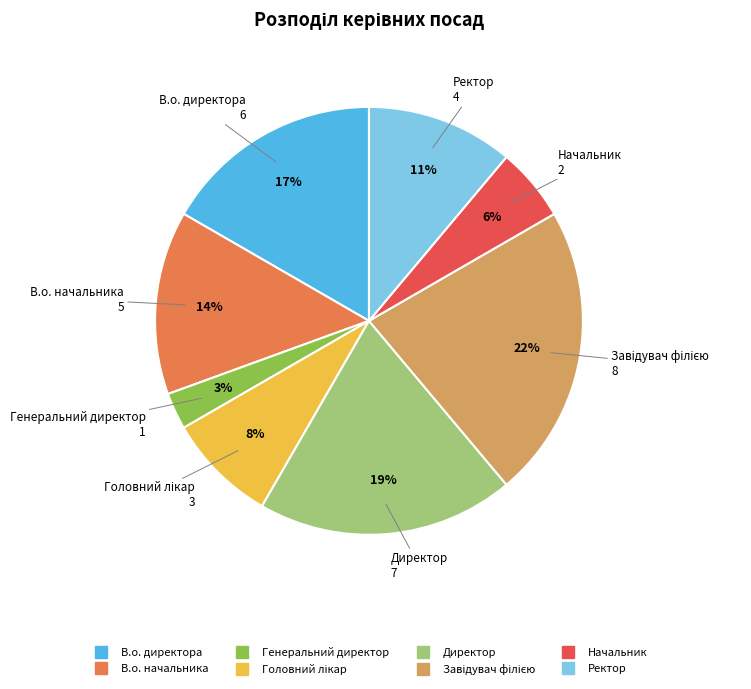

Which category has the smallest portion of the pie?

Генеральний директор